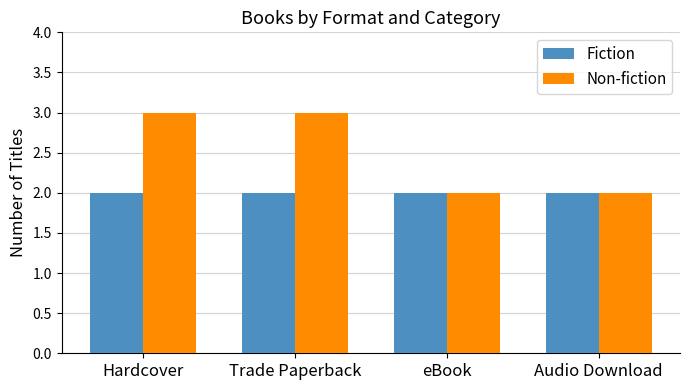

What is the average value of the Fiction series?

2